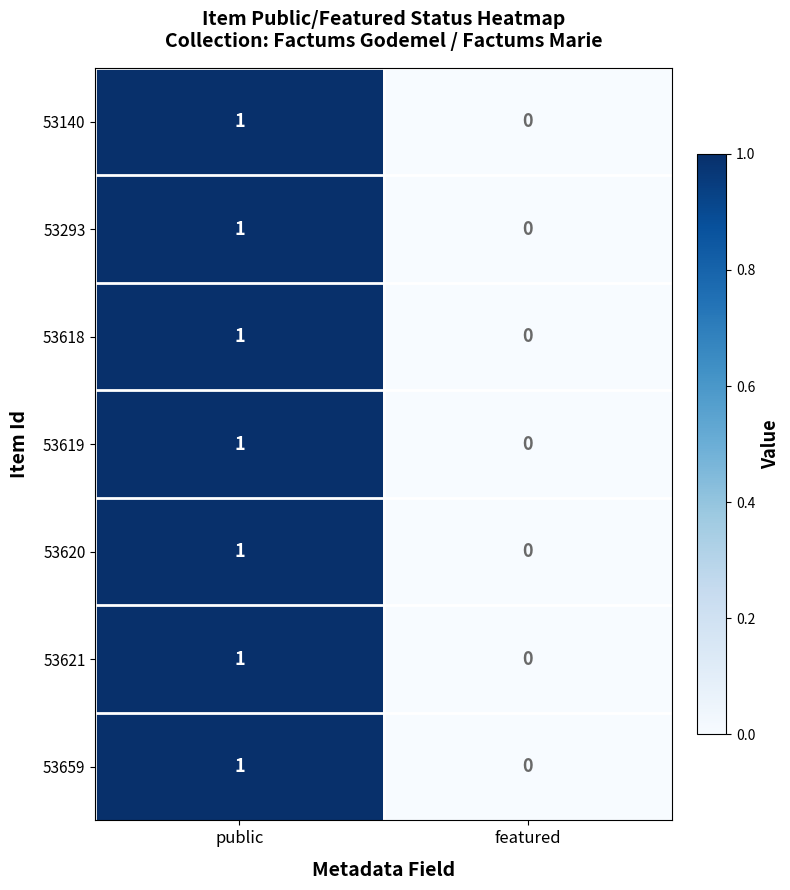

Is the value of 53621 at public greater than the value of 53620 at featured?

Yes